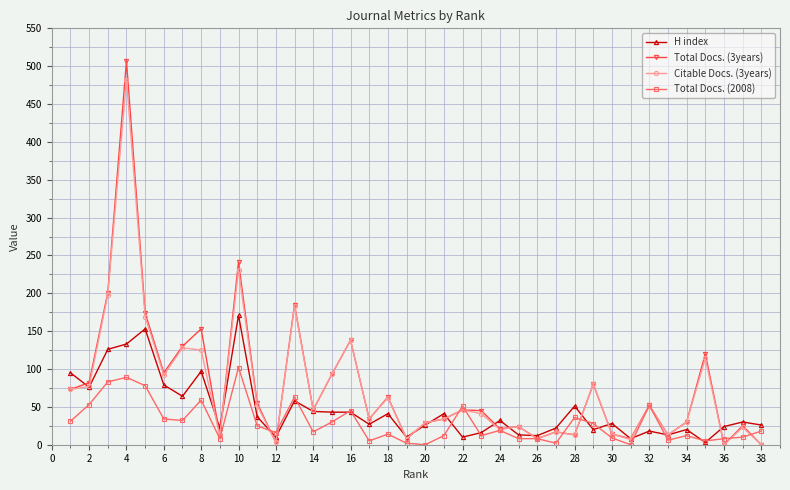

What is the maximum value shown in the chart?

507